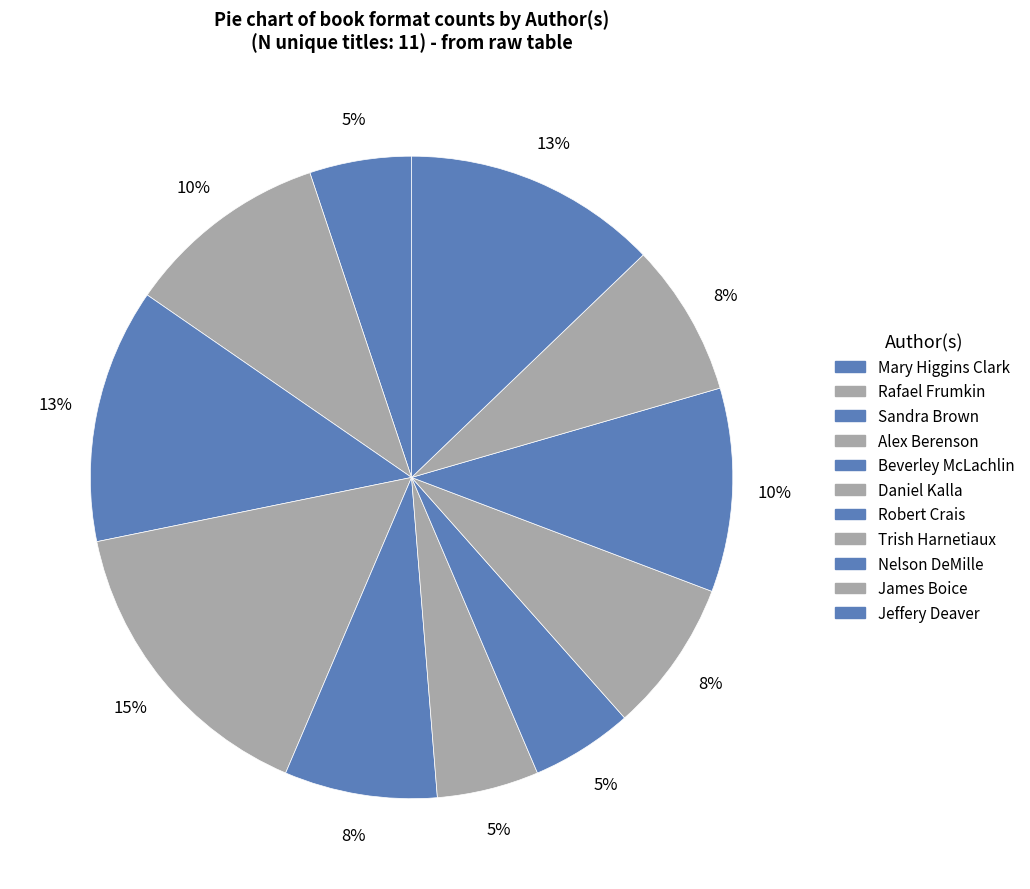

Count the number of slices in the pie.

11